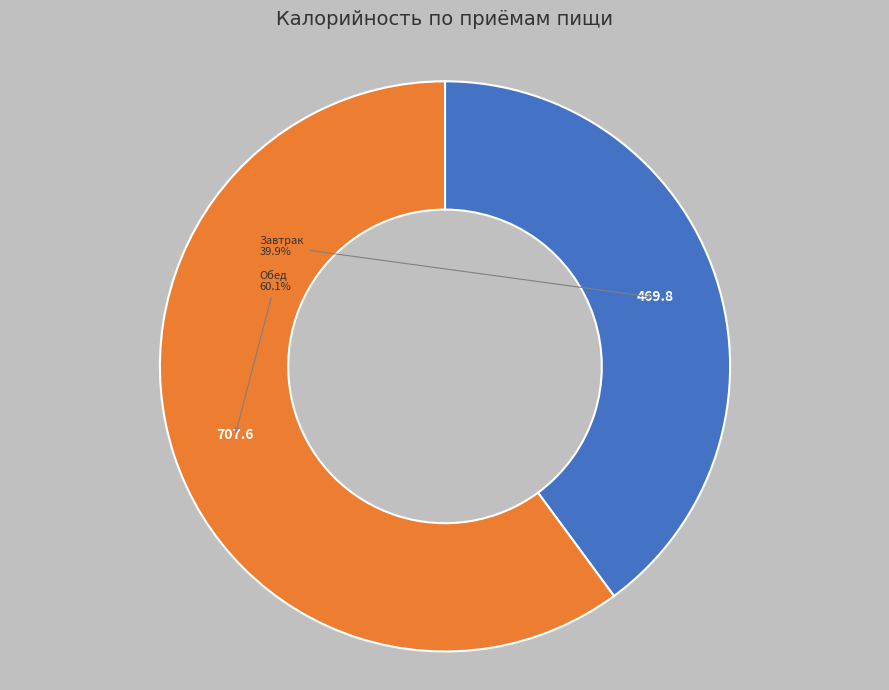

Does any single category account for the majority?

Yes